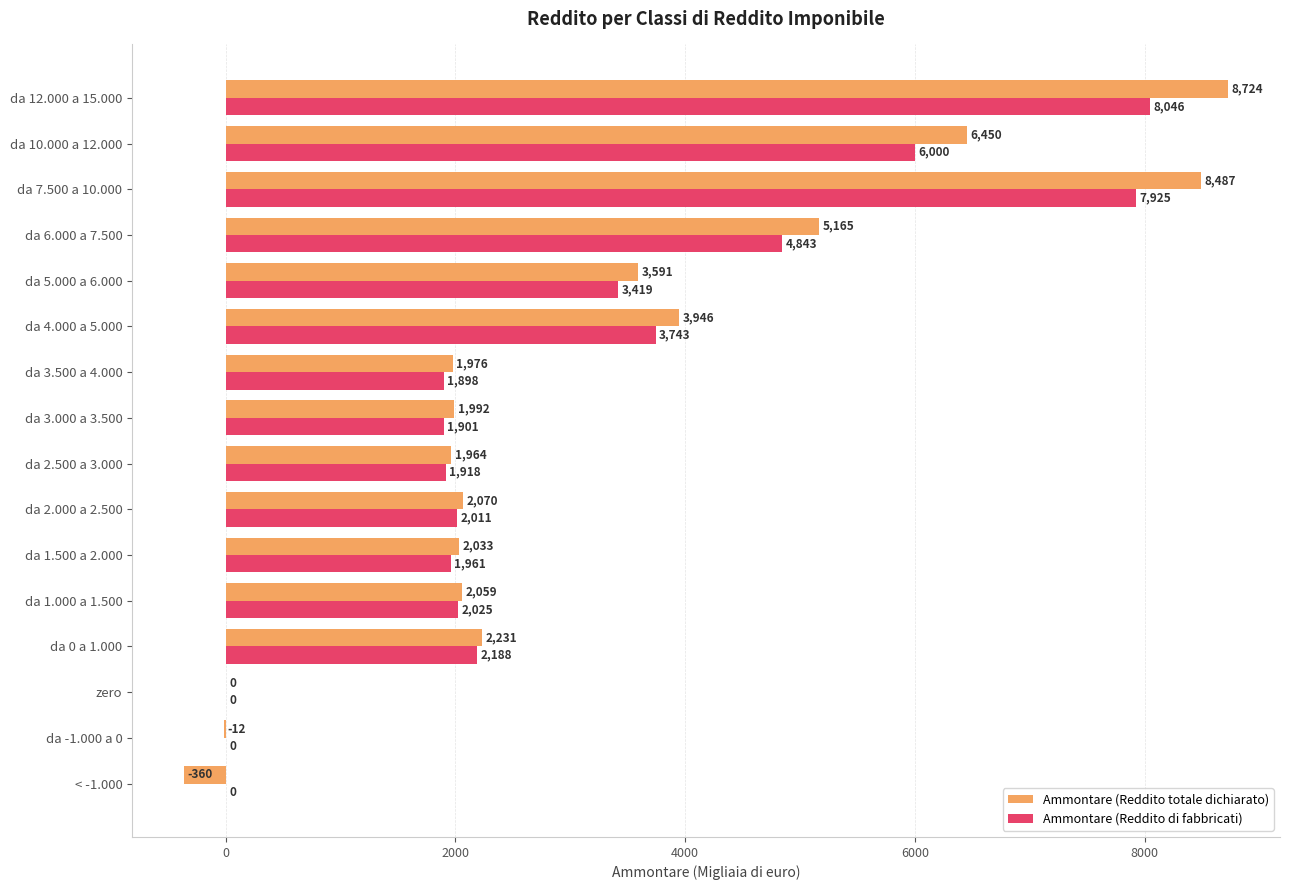

What is the sum of all Ammontare (Reddito di fabbricati) values?

47878